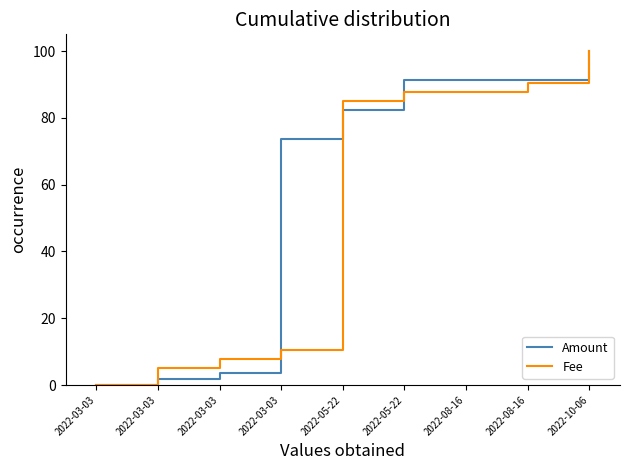

What is the sum of all Amount values?

535.0